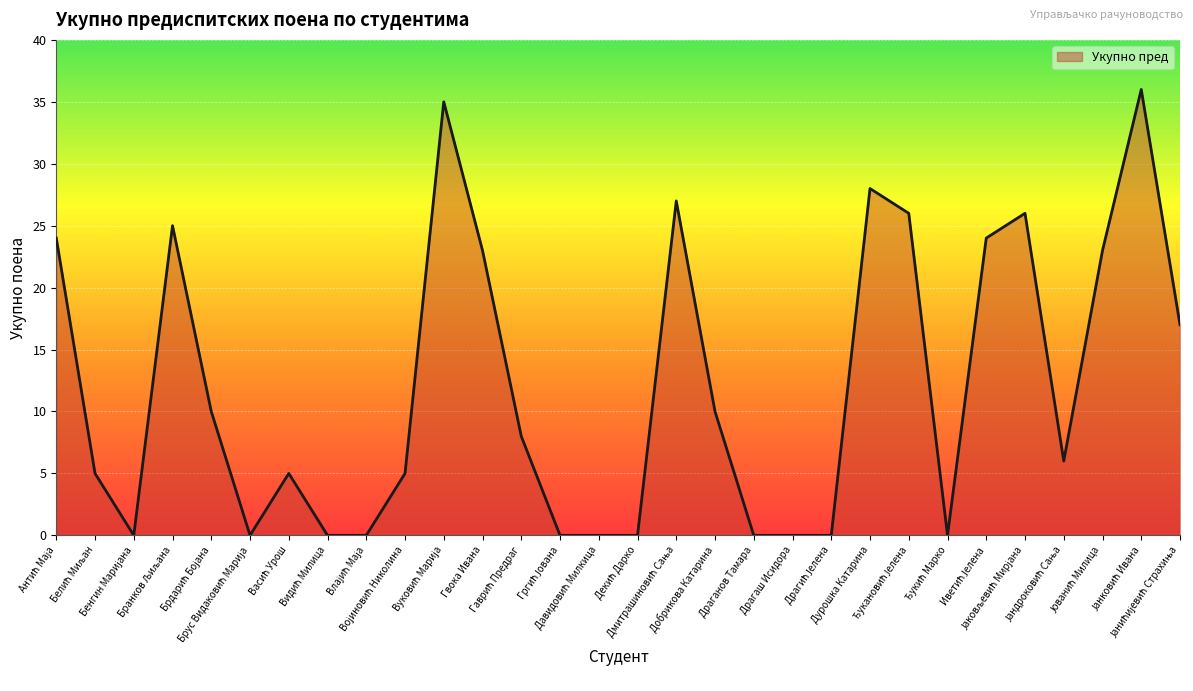

At which category does the chart reach its minimum across all series?

Бенгин Маријана